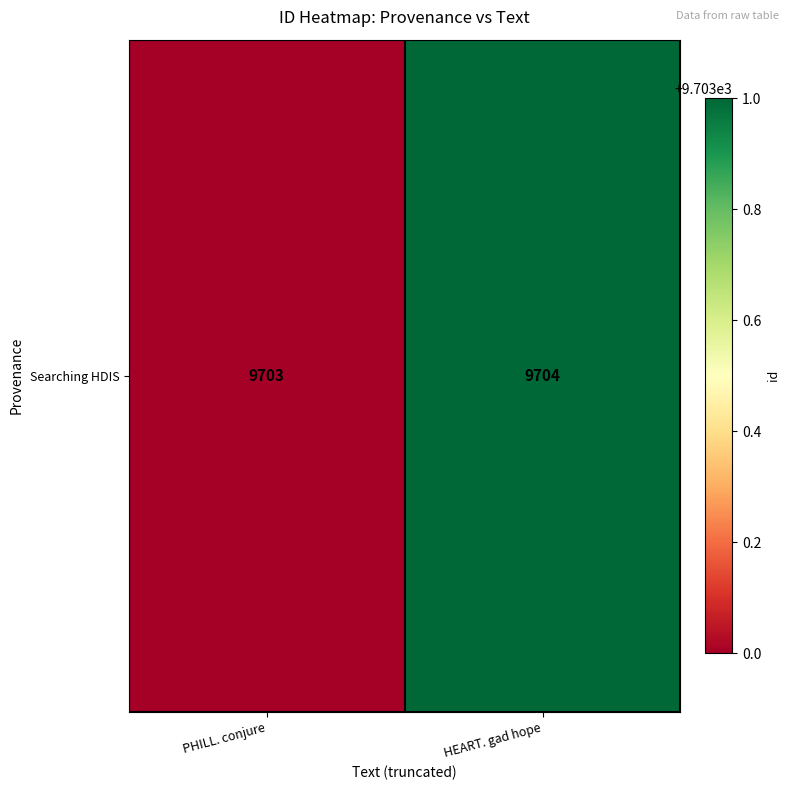

Count the values in the range 9703 to 9704.

2